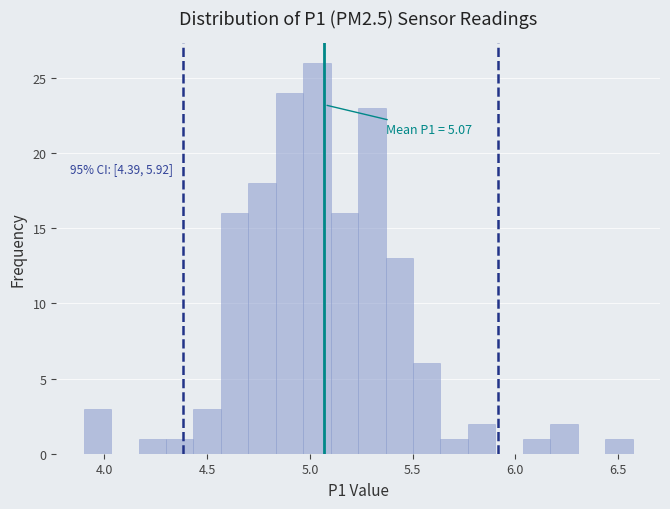

Around what value on the x-axis is the tallest bar? Give the approximate position of its centre, as read against the axis.

5.05